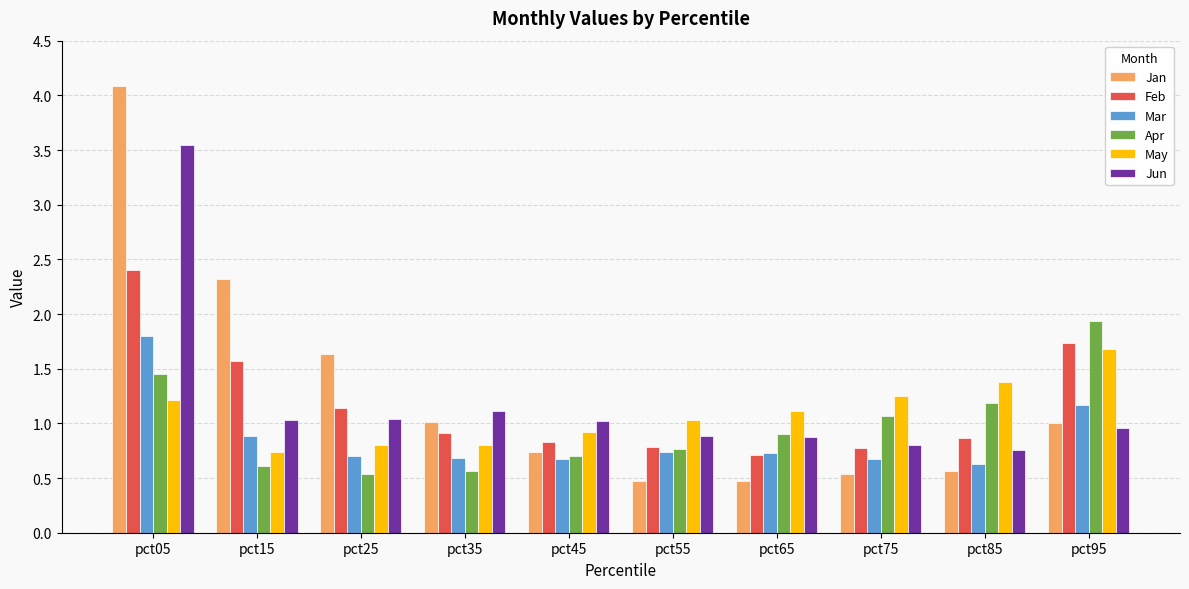

What is the greatest value displayed?

4.1